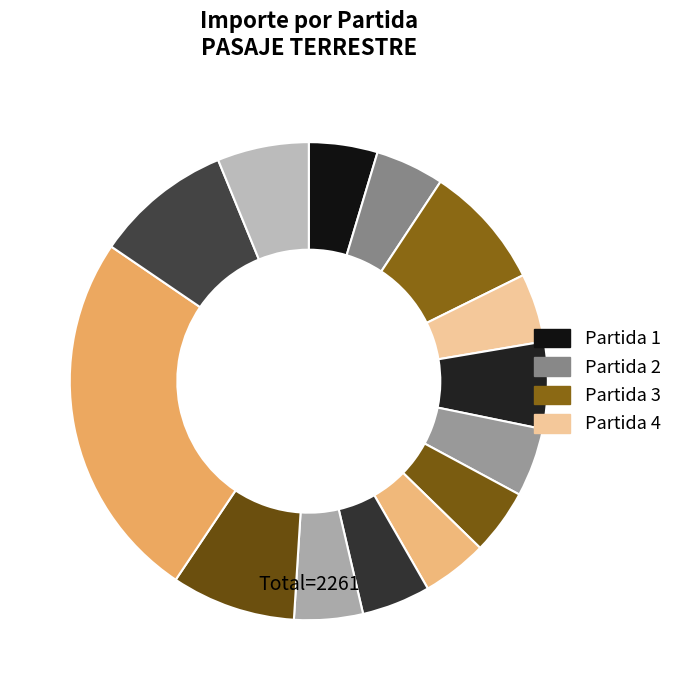

Count the number of slices in the pie.

14